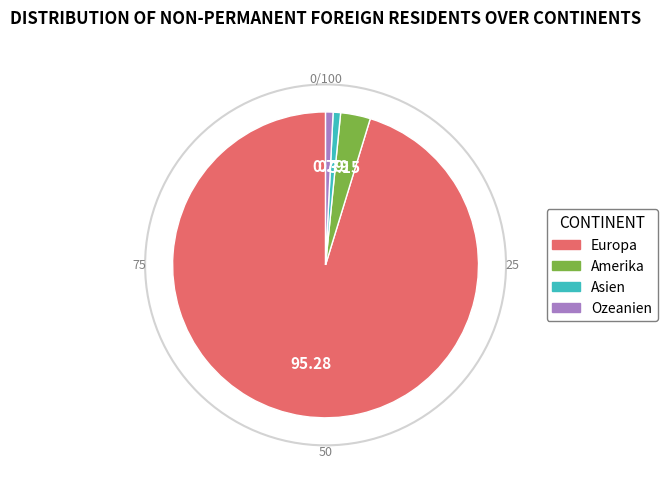

Is there any slice that represents more than half of the pie?

Yes